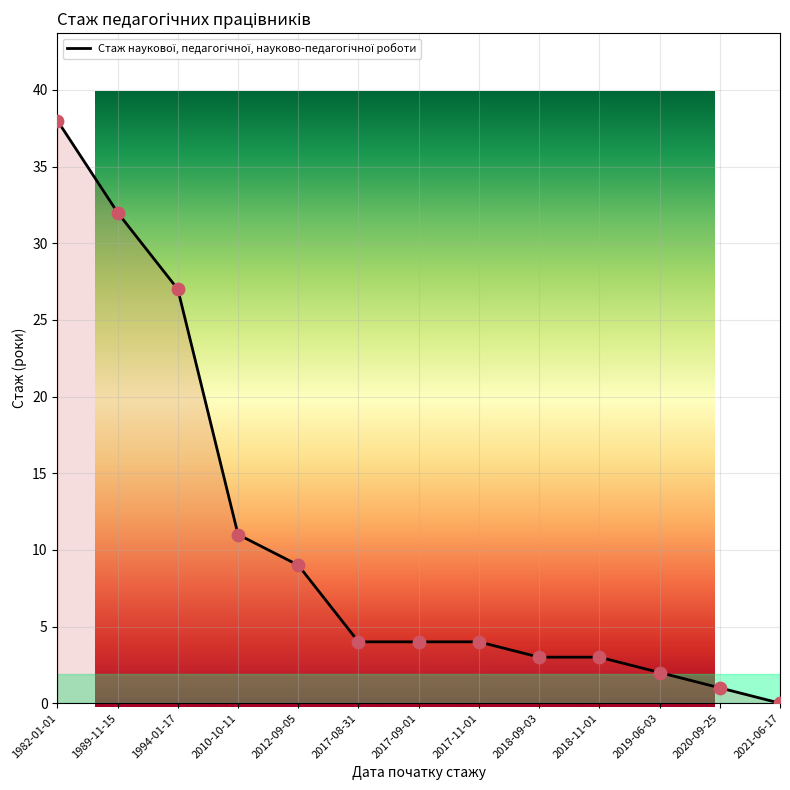

Between 2018-09-03 and 1994-01-17, which is larger?

1994-01-17